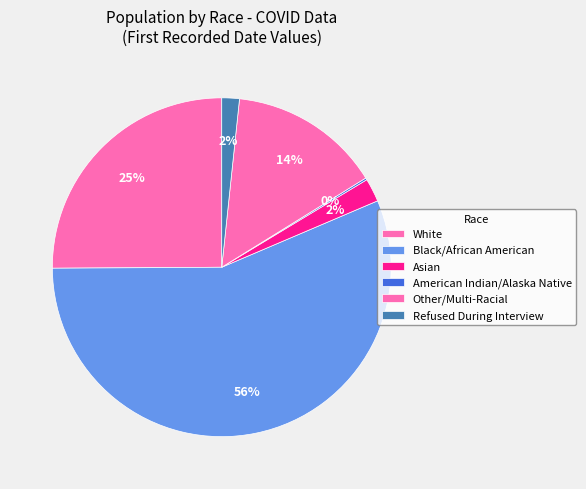

Which slice is the smallest?

American Indian/Alaska Native